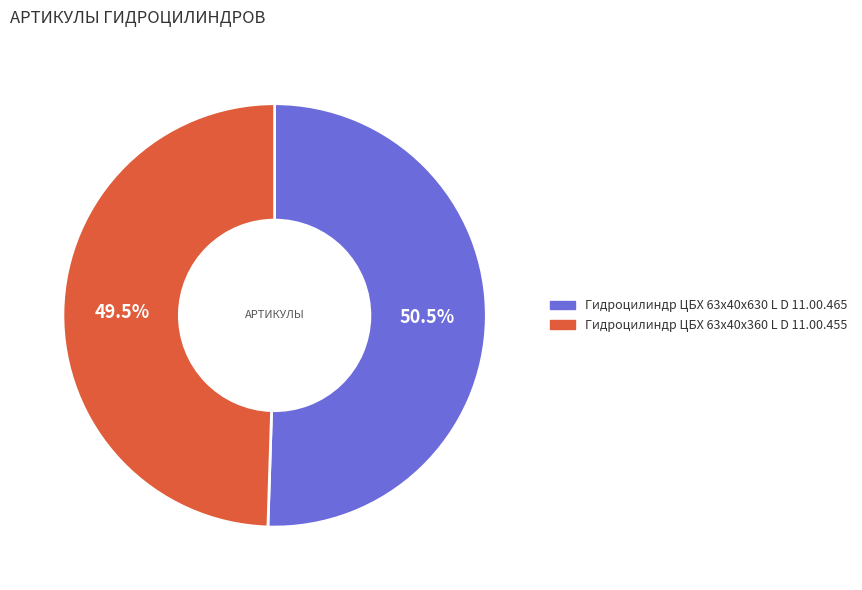

To the nearest percent, what is the combined percentage of Гидроцилиндр ЦБХ 63х40х360 L D 11.00.455 and Гидроцилиндр ЦБХ 63х40х630 L D 11.00.465?

100%